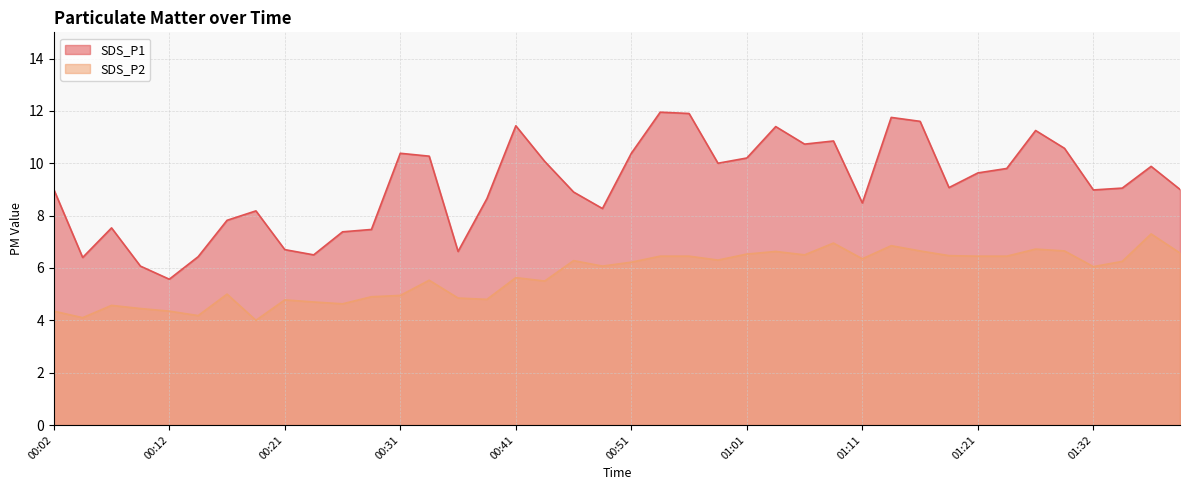

Reading left to right, transcribe all the data shown in this chart.

SDS_P1: 00:02=9.0	00:04=6.4	00:07=7.5	00:09=6.1	00:12=5.6	00:14=6.4	00:16=7.8	00:19=8.2	00:21=6.7	00:24=6.5	00:26=7.4	00:29=7.5	00:31=10.4	00:34=10.3	00:36=6.6	00:39=8.7	00:41=11.4	00:44=10.1	00:46=8.9	00:49=8.3	00:51=10.4	00:53=11.9	00:56=11.9	00:58=10.0	01:01=10.2	01:03=11.4	01:06=10.7	01:08=10.8	01:11=8.5	01:14=11.8	01:16=11.6	01:19=9.1	01:21=9.6	01:24=9.8	01:26=11.2	01:29=10.6	01:32=9.0	01:34=9.1	01:37=9.9	01:39=9.0
SDS_P2: 00:02=4.3	00:04=4.1	00:07=4.6	00:09=4.5	00:12=4.3	00:14=4.2	00:16=5.0	00:19=4.0	00:21=4.8	00:24=4.7	00:26=4.6	00:29=4.9	00:31=5.0	00:34=5.5	00:36=4.8	00:39=4.8	00:41=5.6	00:44=5.5	00:46=6.3	00:49=6.1	00:51=6.2	00:53=6.5	00:56=6.5	00:58=6.3	01:01=6.5	01:03=6.6	01:06=6.5	01:08=7.0	01:11=6.3	01:14=6.8	01:16=6.7	01:19=6.5	01:21=6.5	01:24=6.5	01:26=6.7	01:29=6.7	01:32=6.0	01:34=6.2	01:37=7.3	01:39=6.6